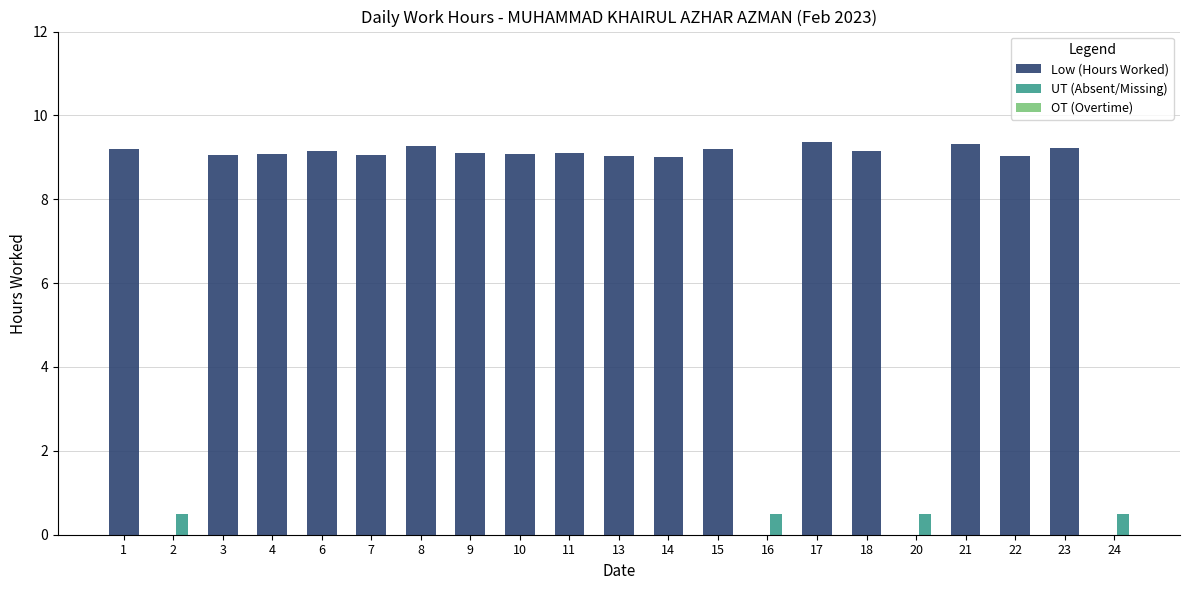

True or false: Low (Hours Worked) has a value of 3.2 at 2.

False